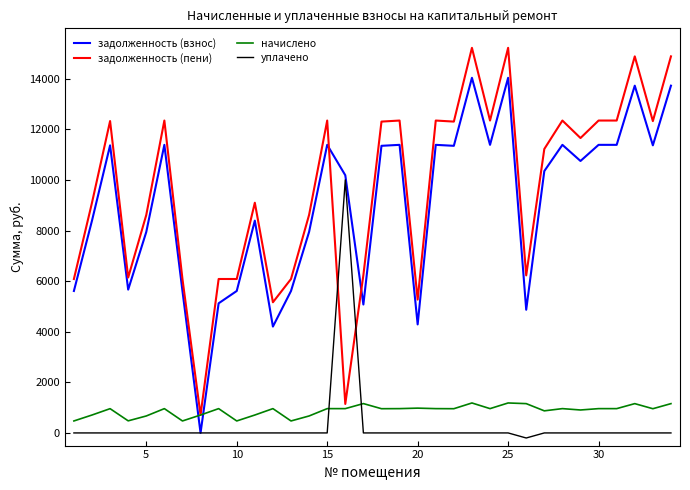

What is the highest value of the уплачено series?

10000.0